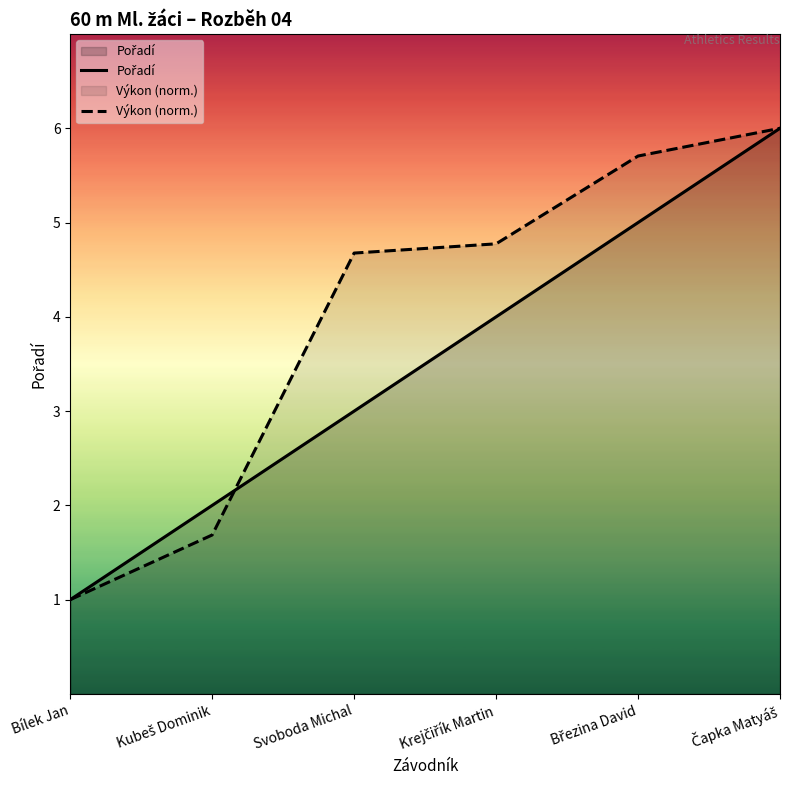

How many distinct data groups are displayed?

2